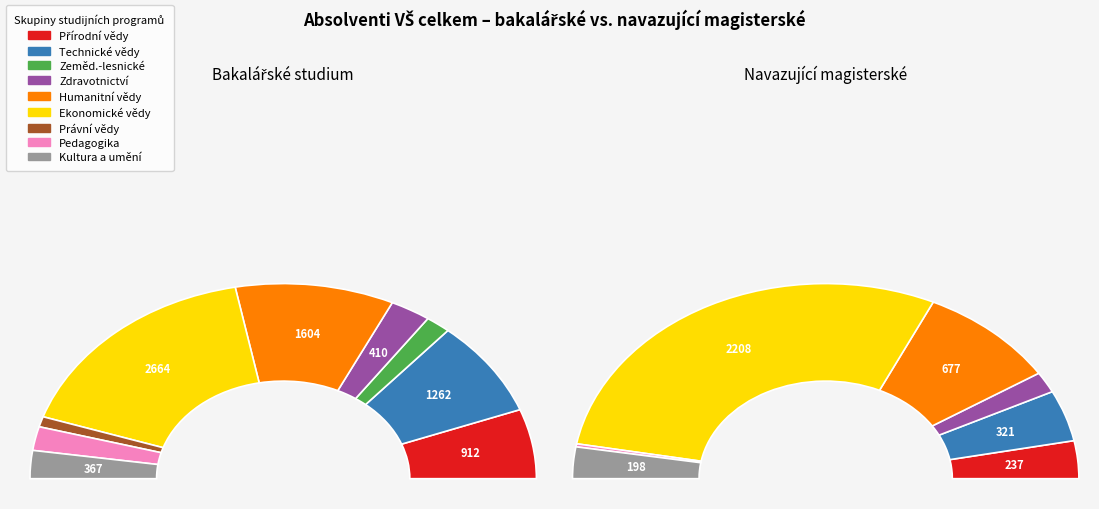

Is there a majority slice in this chart?

No